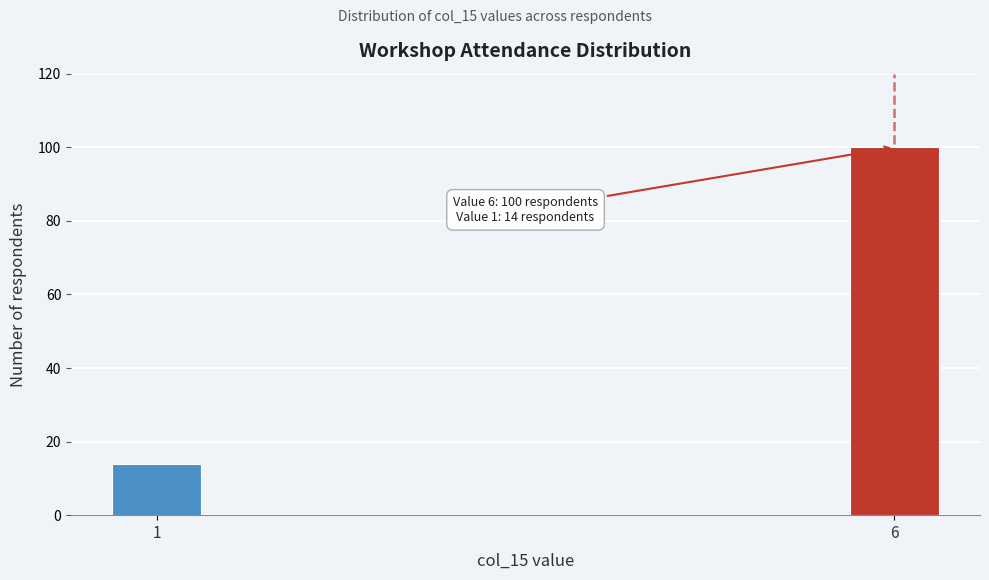

Reading left to right, what are all the values shown in this chart?

14	100